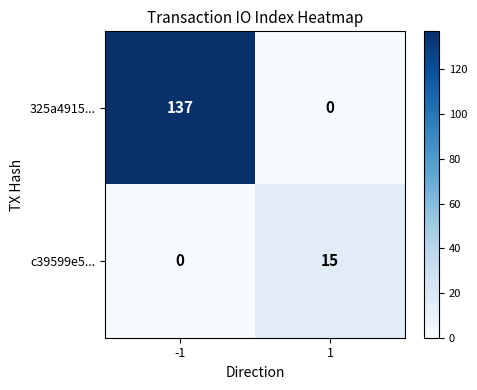

Which label corresponds to the largest value in the chart?

-1